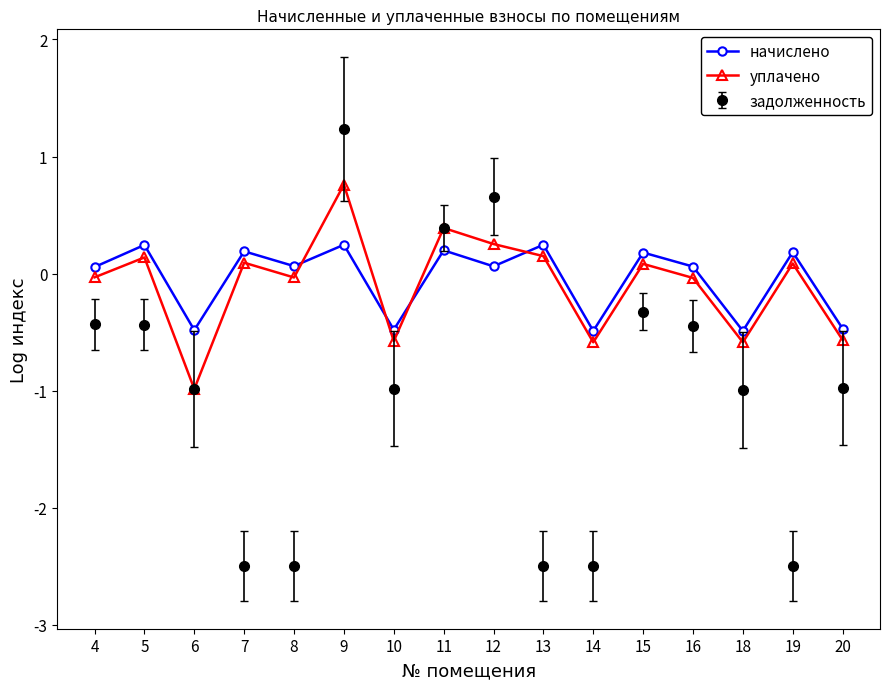

Is it true that начислено equals -0.5 at 14?

True